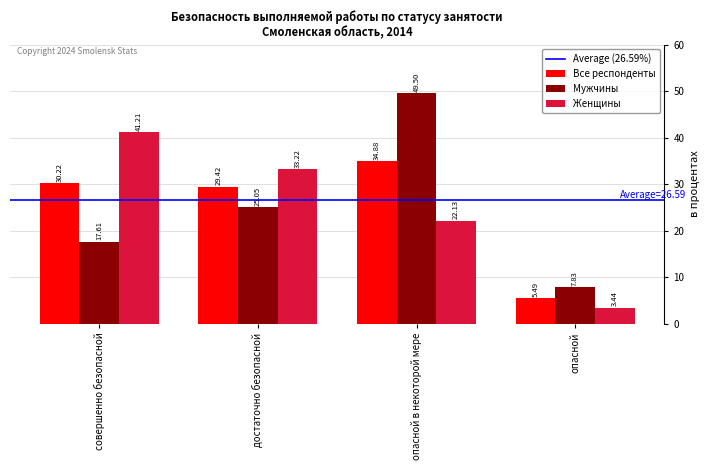

How many categories are shown in the chart?

4